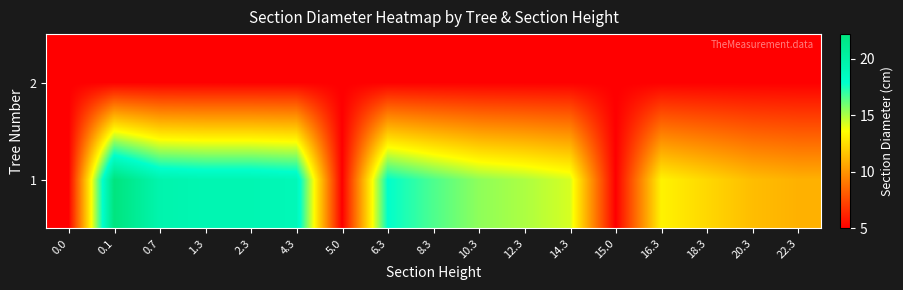

How many series are shown in this chart?

2